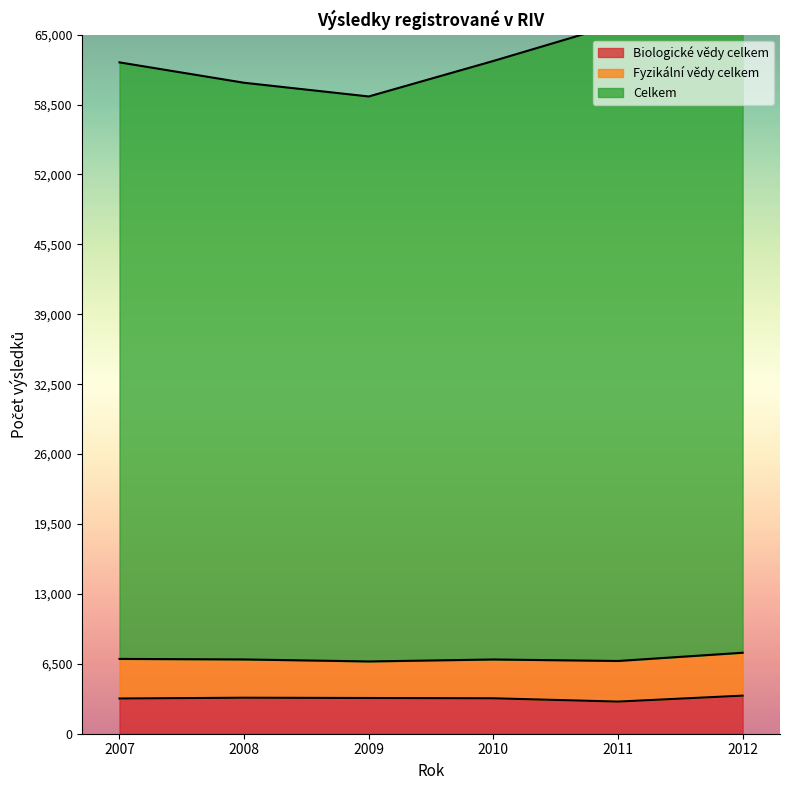

Between 2009 and 2011, which series saw the biggest shift?

Celkem